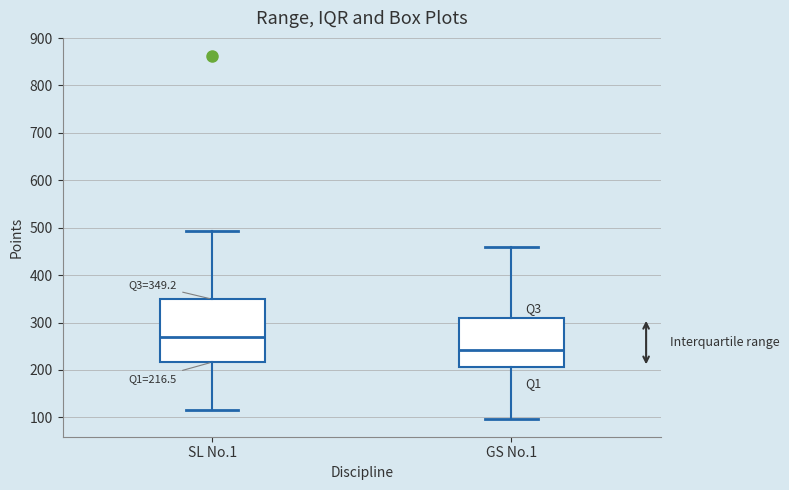

Which box has the highest median line?

SL No.1